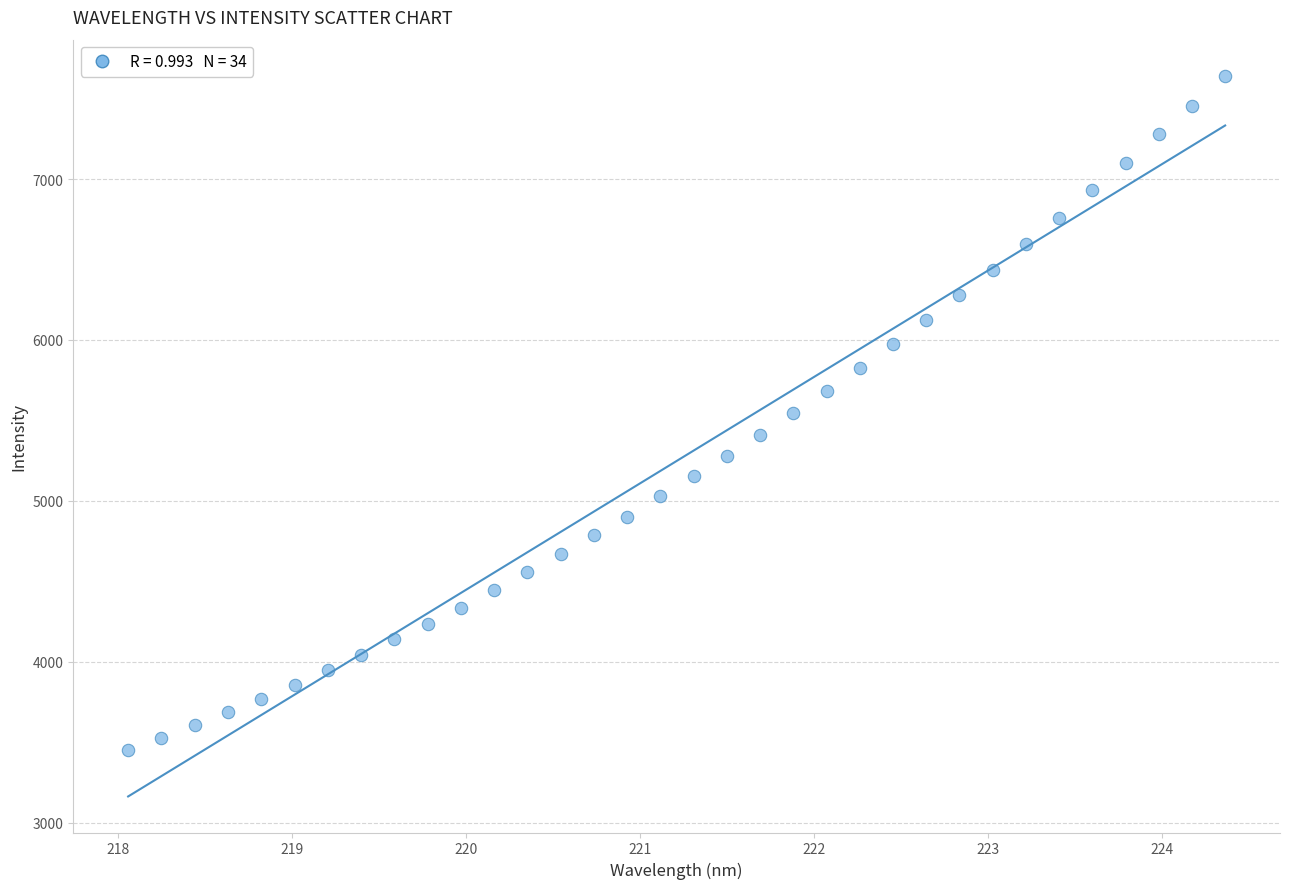

What is the range of X values (max minus min)?

6.3